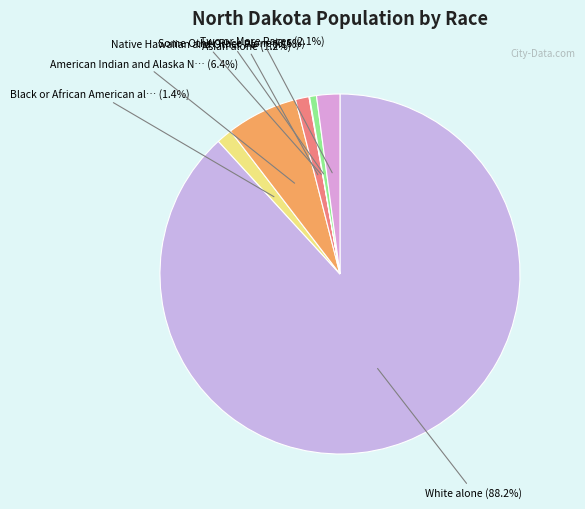

What is the largest slice in the pie chart?

White alone